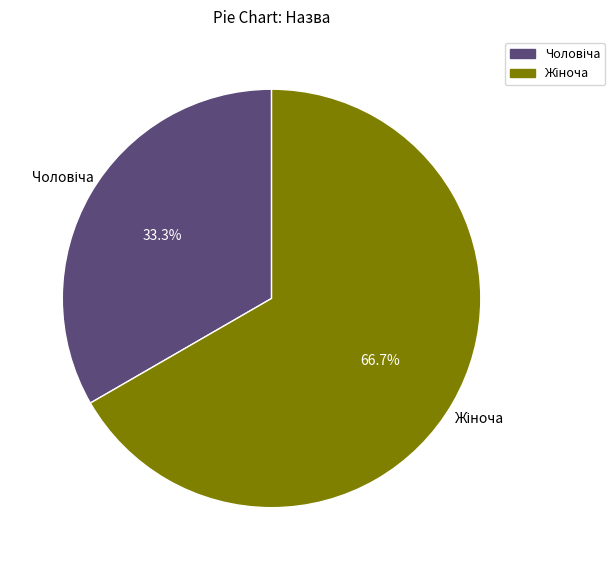

How many slices are in this pie chart?

2